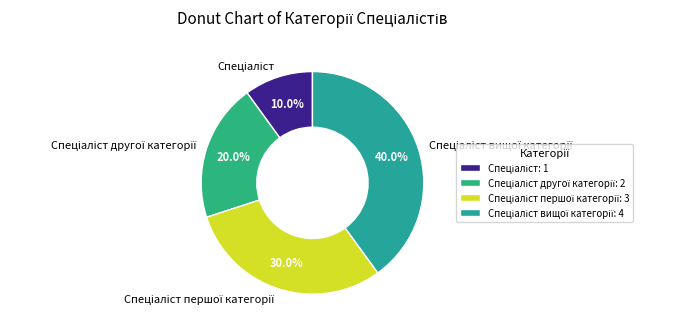

Count the number of slices in the pie.

4